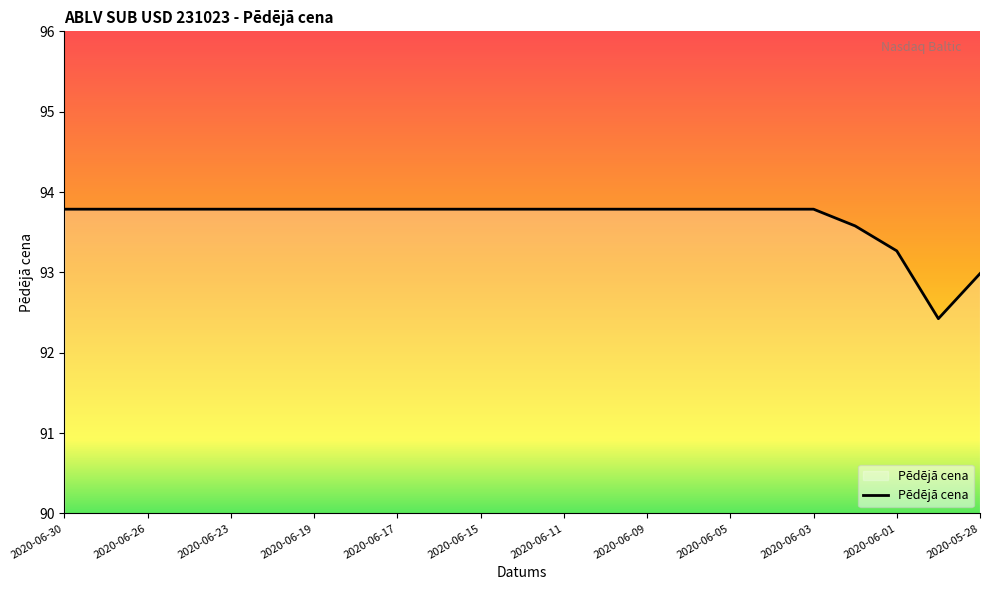

What is the maximum value shown in the chart?

93.8